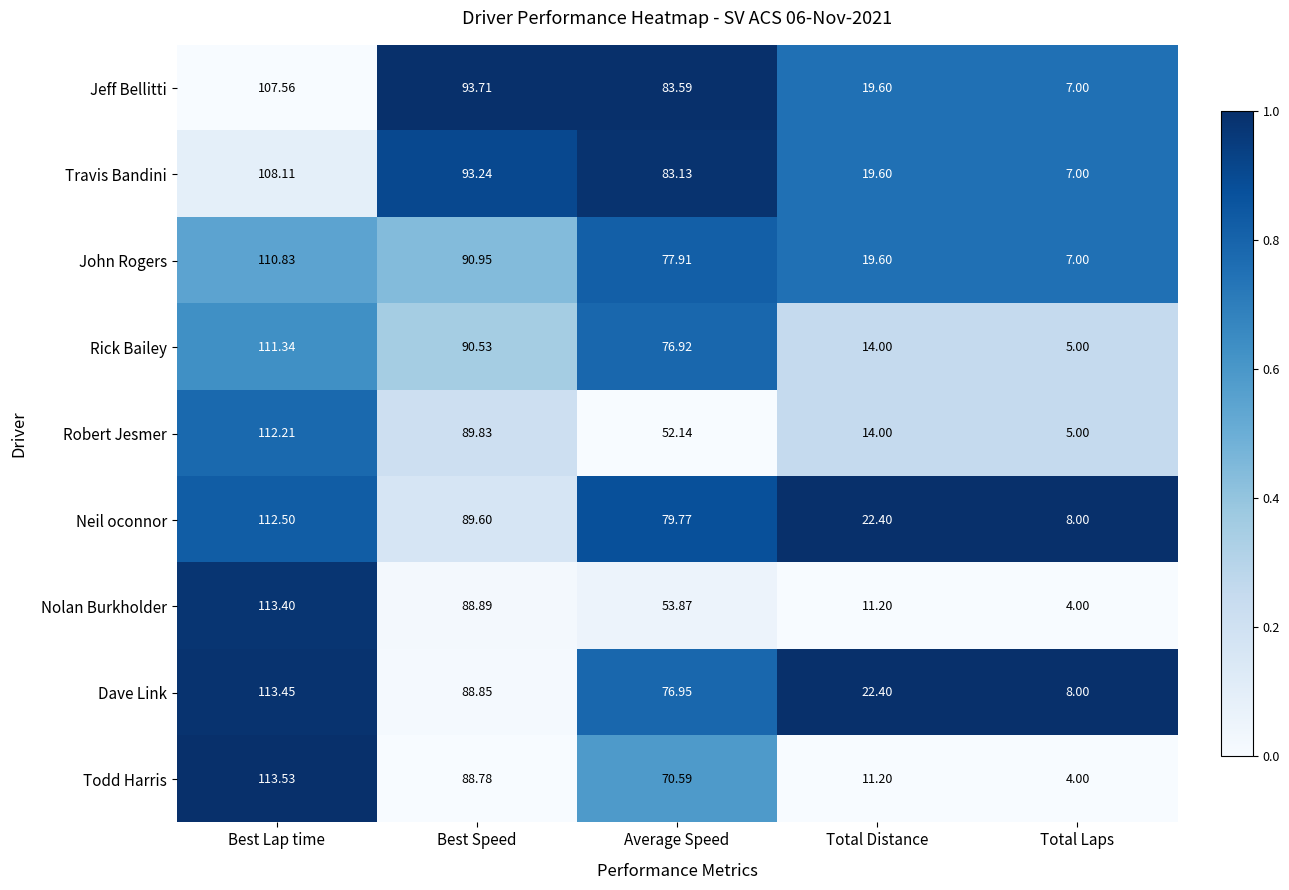

At which label is Nolan Burkholder closest to 58?

Average Speed